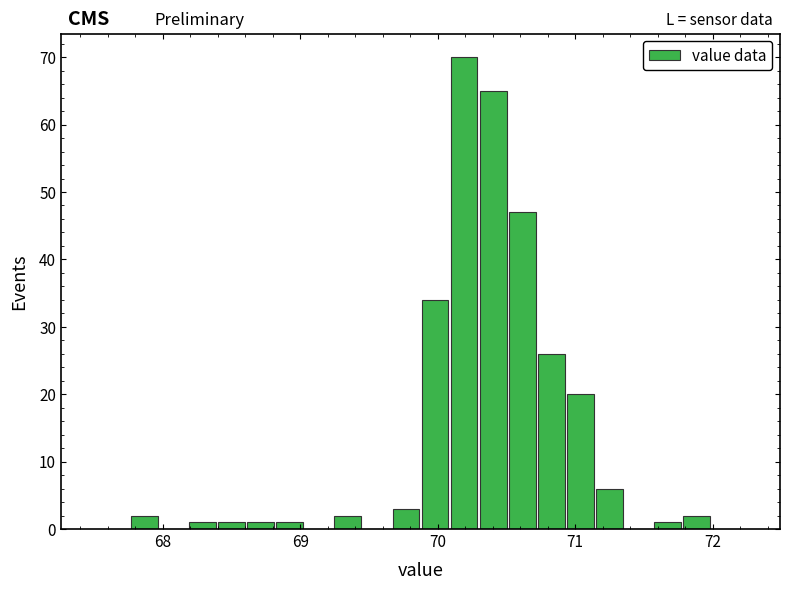

Around what value on the x-axis is the tallest bar? Give the approximate position of its centre, as read against the axis.

70.2